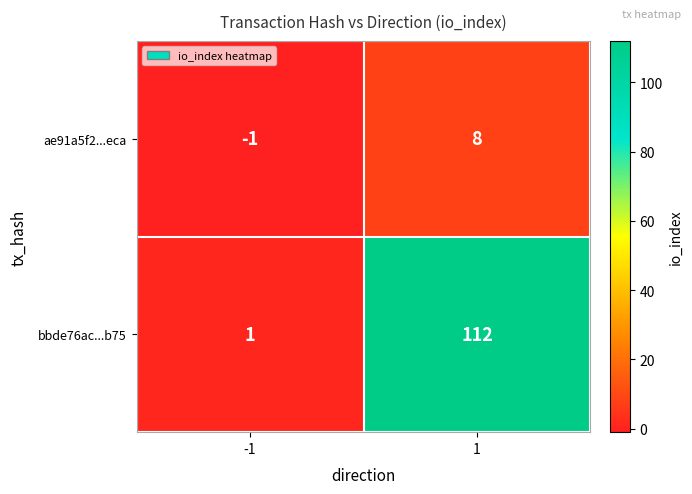

At how many categories does at least one series exceed 52?

1